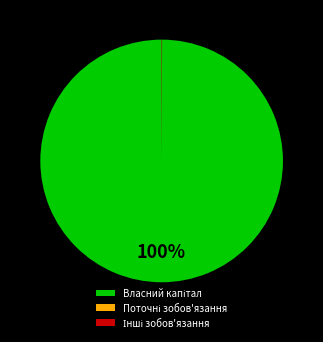

To the nearest percent, what is the average slice percentage?

33%